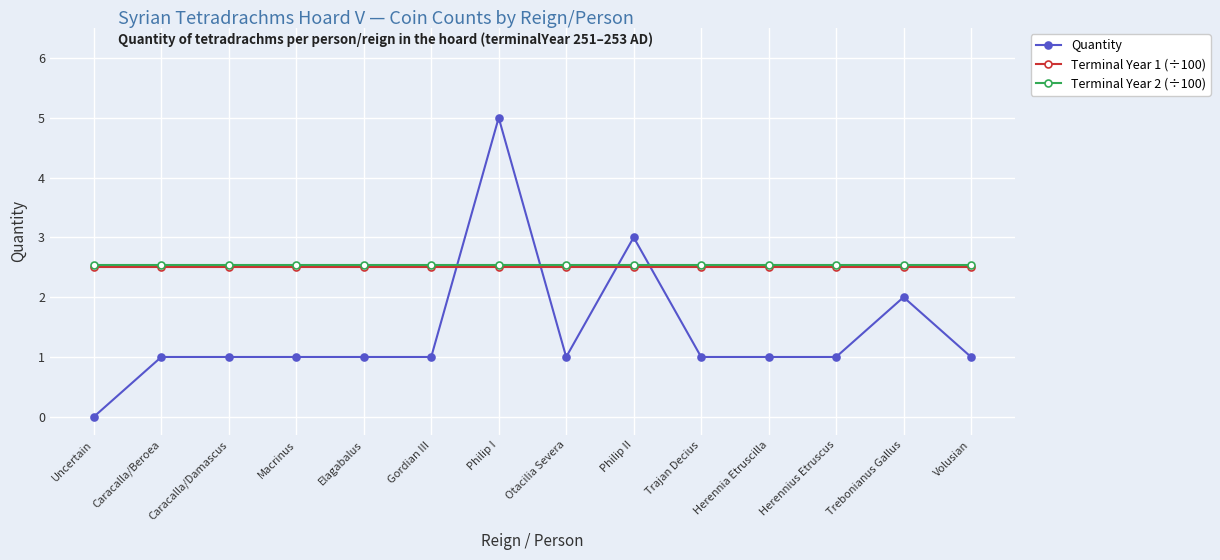

How many data points does each series have?

14